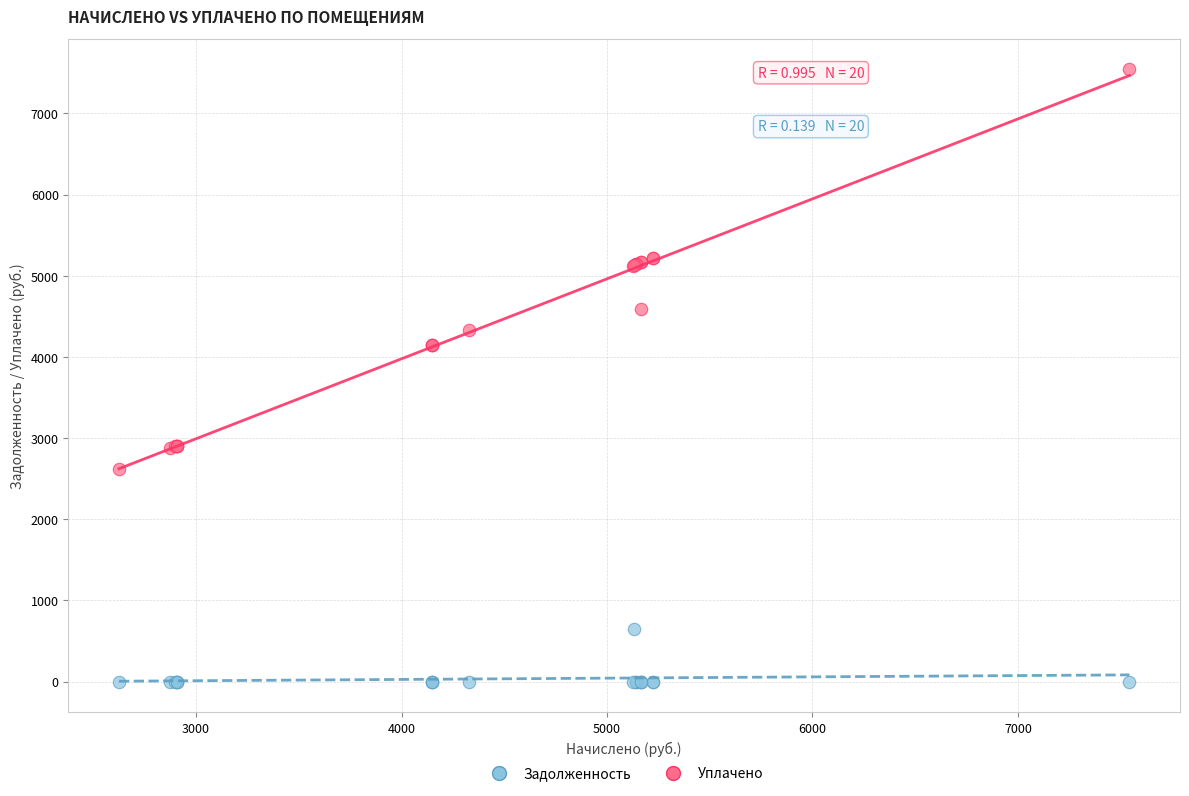

Which series contains the lowest Y value?

Задолженность